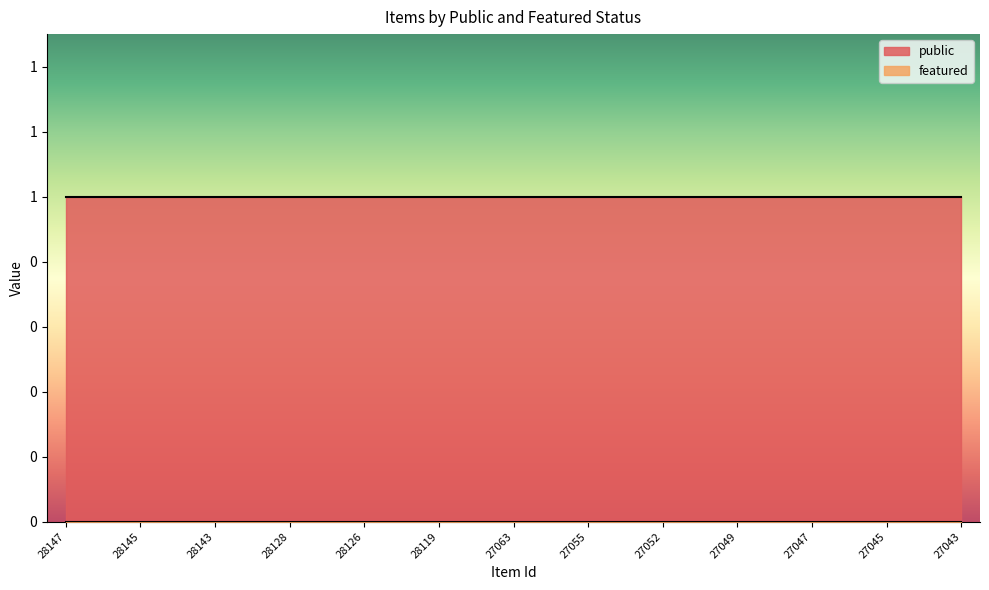

Does the chart have visible grid lines?

No